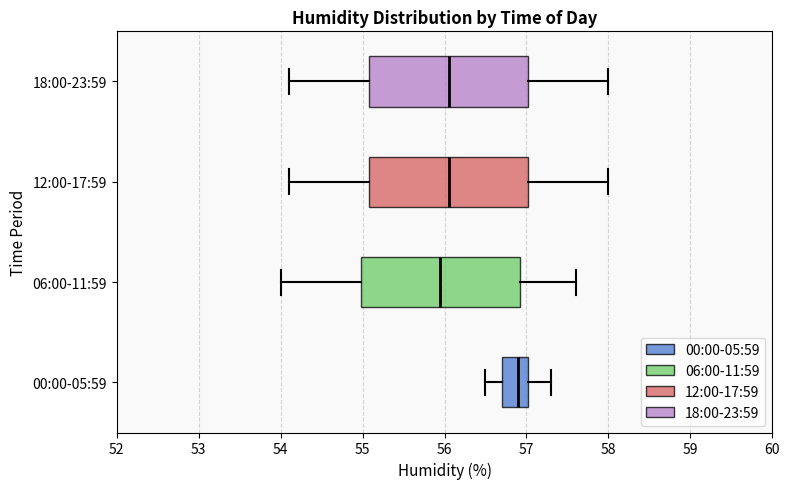

Which box's median line is the furthest to the right?

00:00-05:59